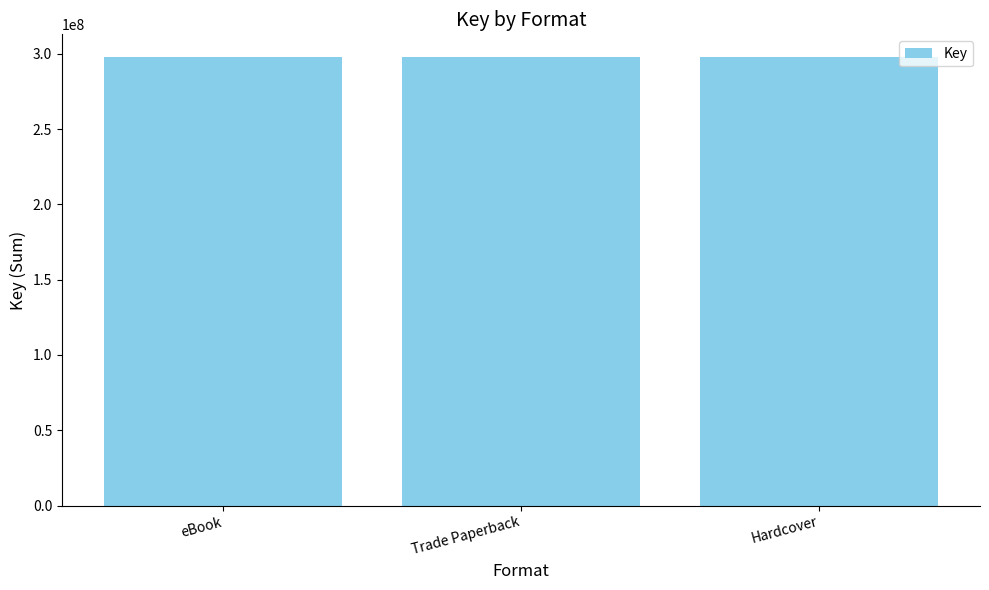

Approximately how many times larger is the value at eBook compared to Hardcover?

1.0